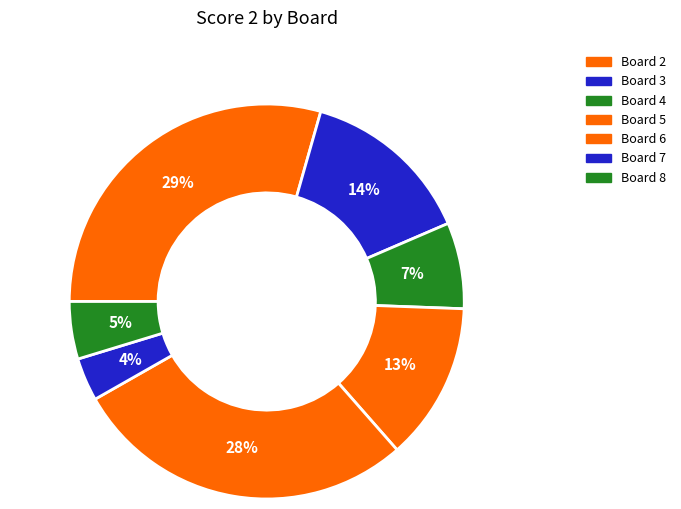

Is there a majority slice in this chart?

No